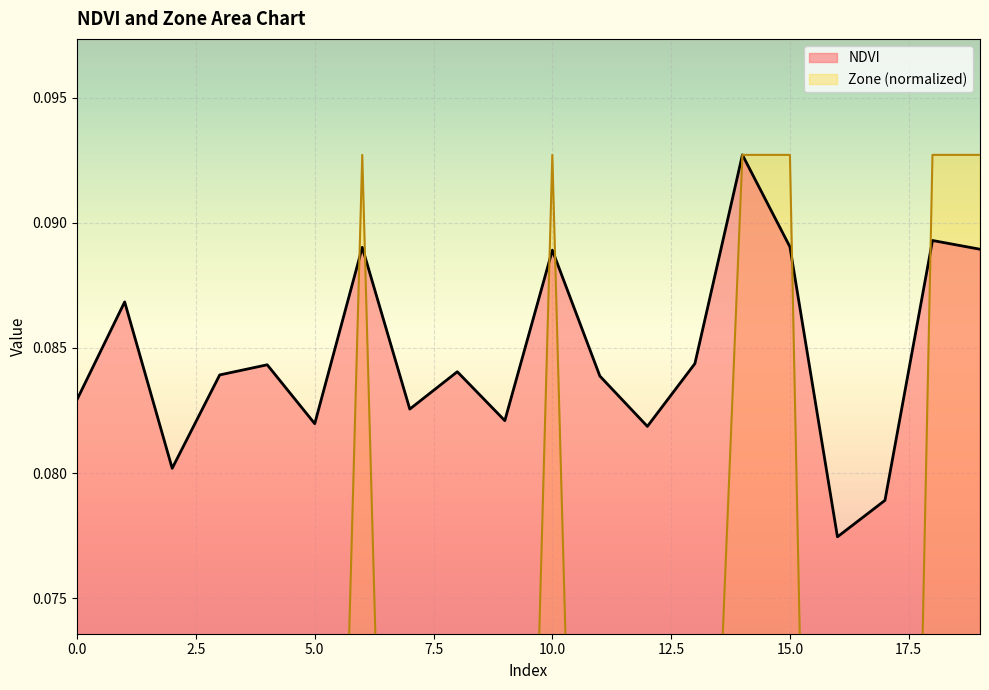

List the labels in order of NDVI value, smallest first.

16, 17, 2, 12, 5, 9, 7, 0, 11, 3, 8, 4, 13, 1, 10, 19, 6, 15, 18, 14